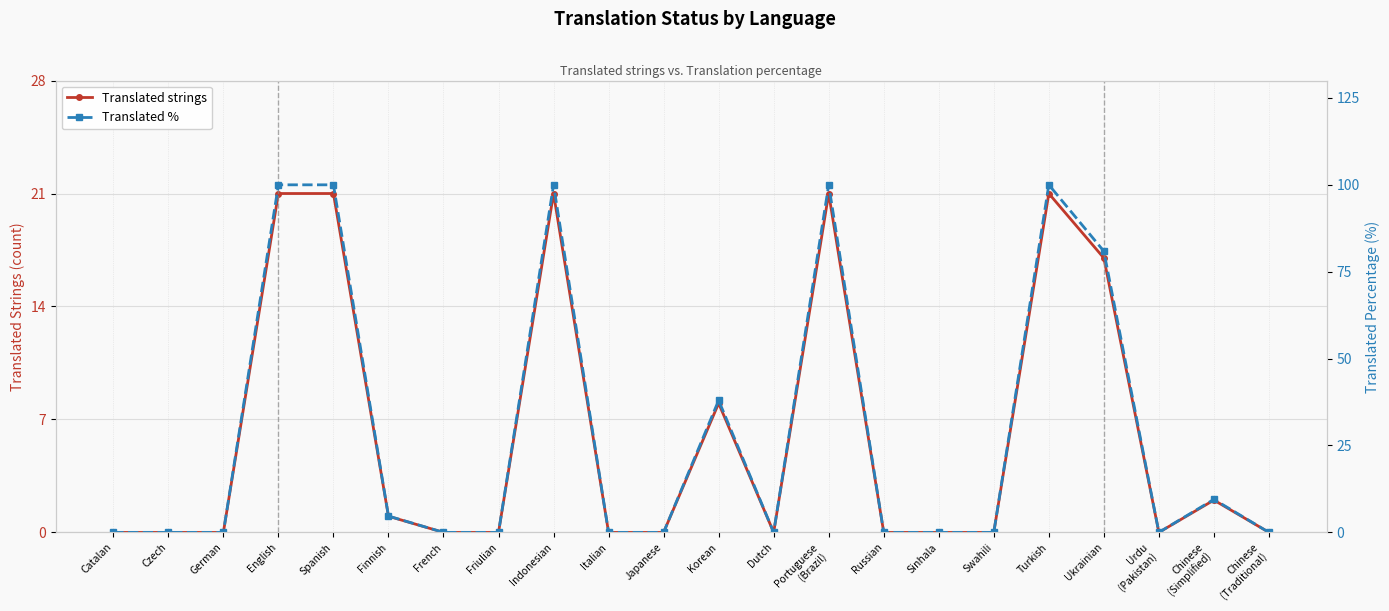

True or false: Translated % and Translated strings intersect in this chart.

False